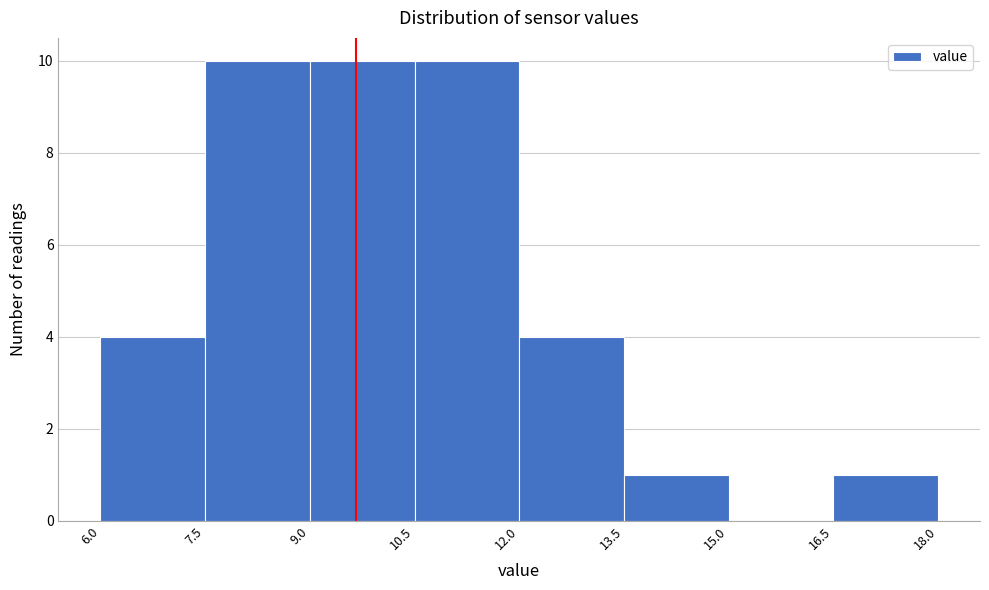

How tall is the bar that spans 6.0 to 7.5 on the x-axis? The values are not printed on the chart, so give them approximately, as read against the axis.

4